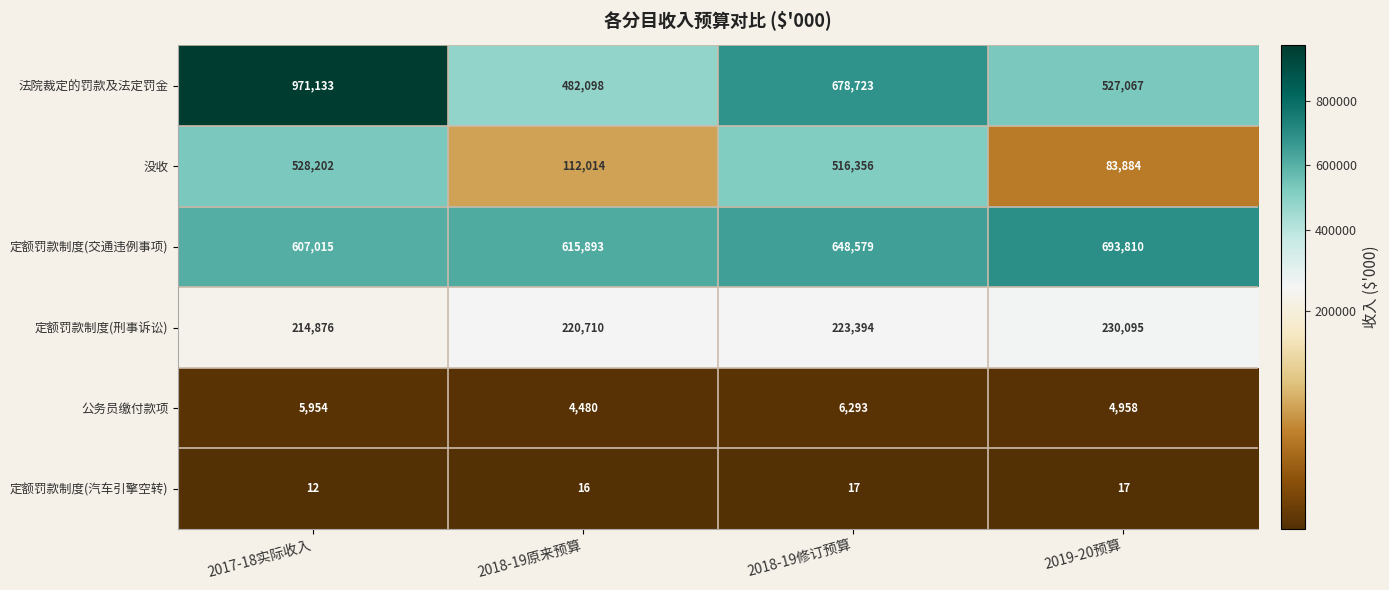

Which series changed the most between 2018-19修订预算 and 2019-20预算?

没收